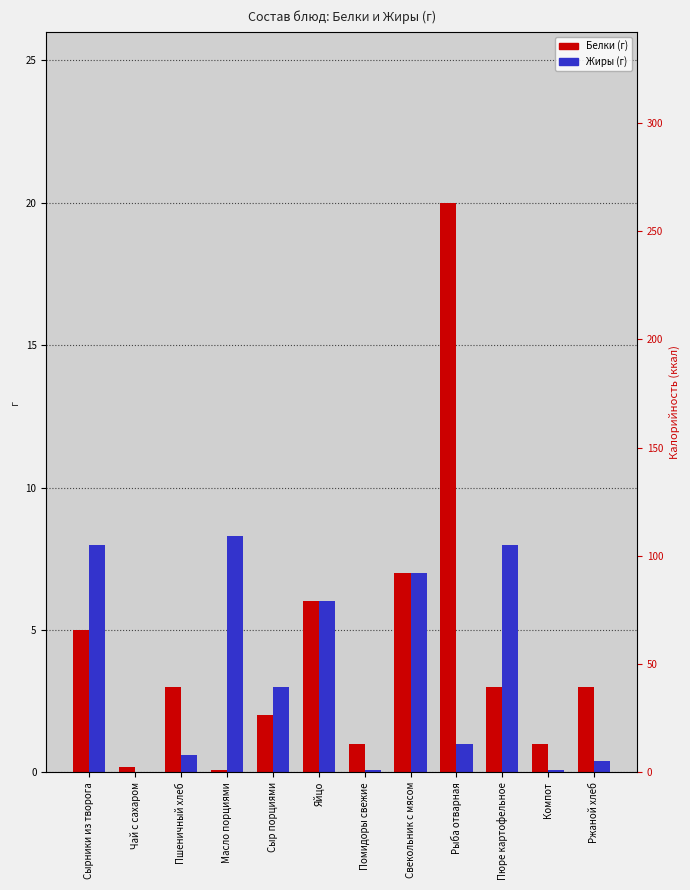

Is it true that Жиры equals 1.0 at Рыба отварная?

True